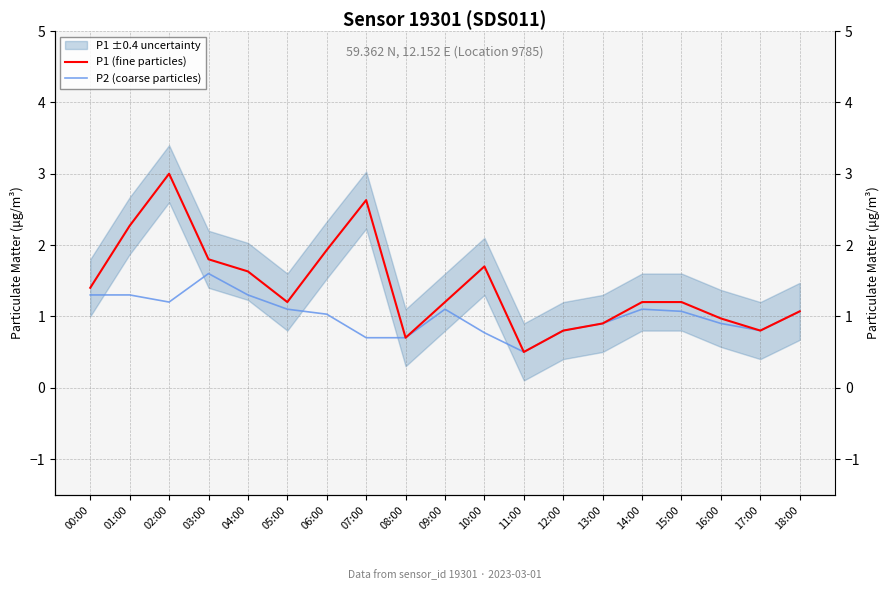

True or false: P2 (coarse particles) has a value of 0.6 at 09:00.

False